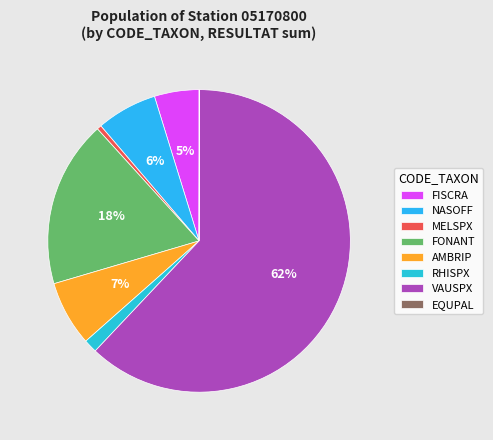

What percentage is the FONANT slice, to the nearest percent?

18%